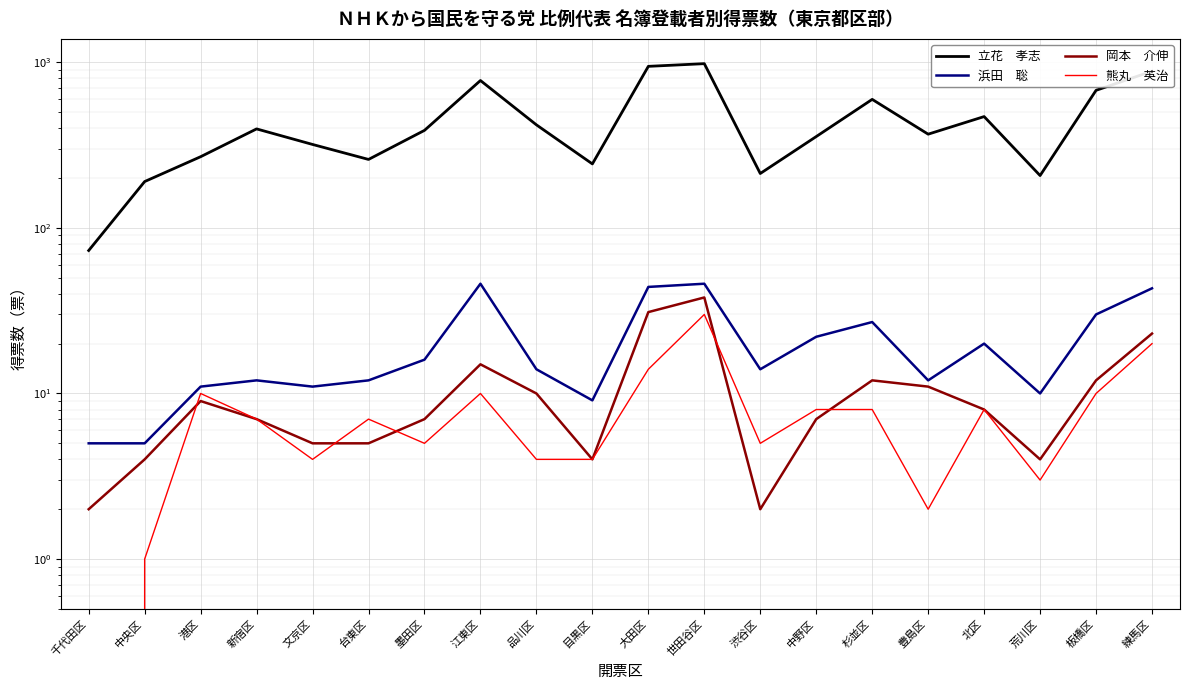

Is the value of 熊丸　英治 at 千代田区 greater than the value of 岡本　介伸 at 杉並区?

No